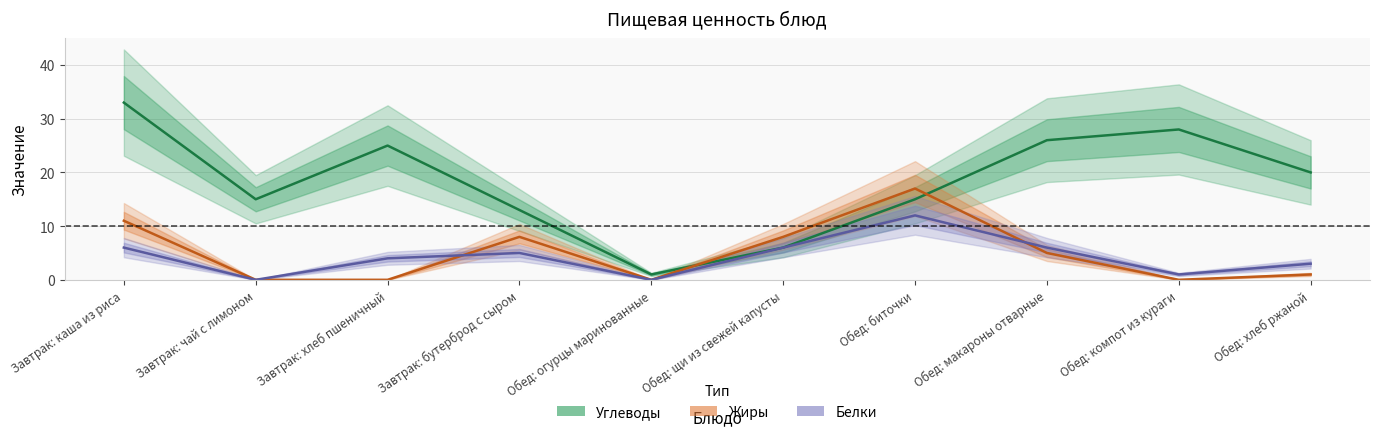

What is the difference between the maximum and minimum values in the Жиры series?

17